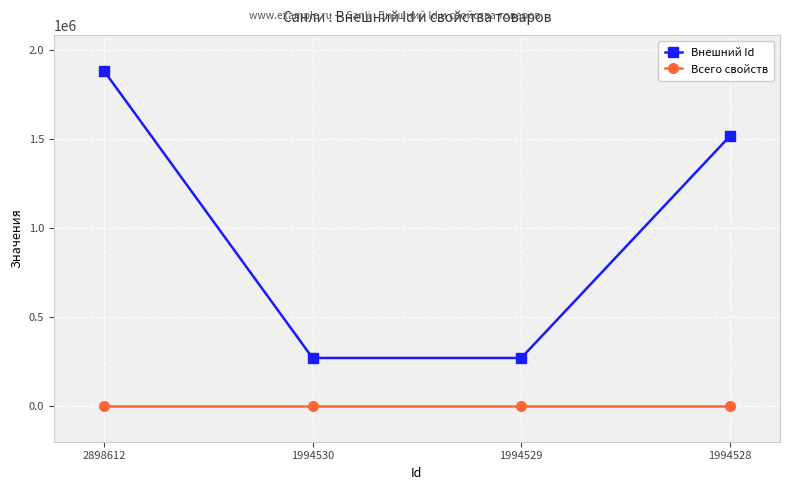

At which category is the sum across all series the highest?

2898612